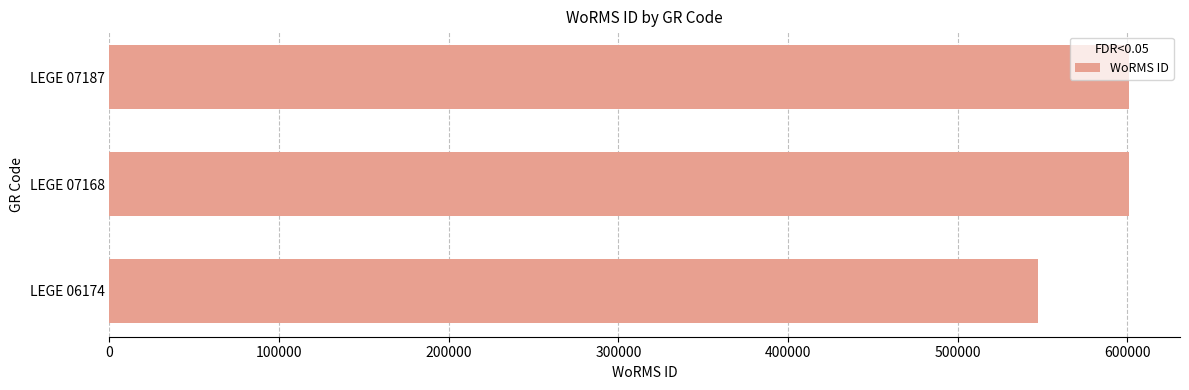

What is the average value?

583136